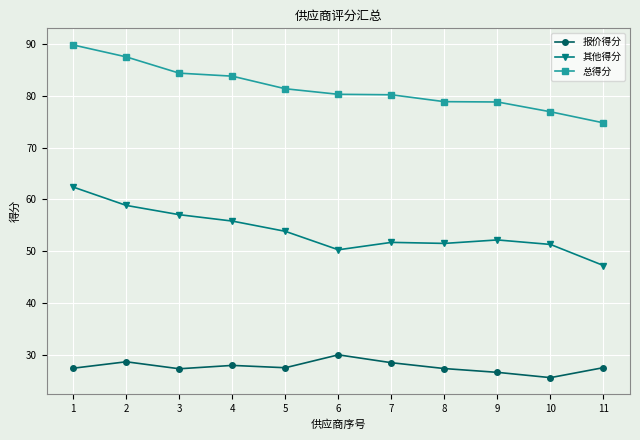

Is it true that 总得分 equals 23.3 at 3?

False